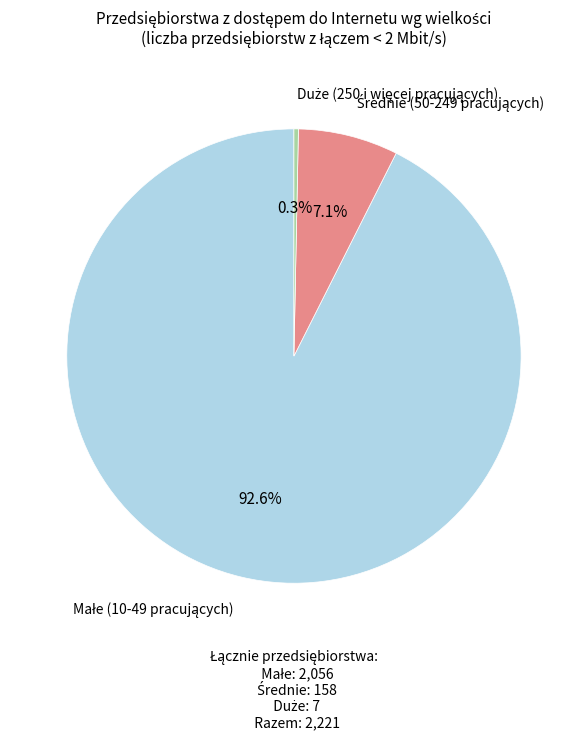

To the nearest percent, what is the average slice percentage?

33%